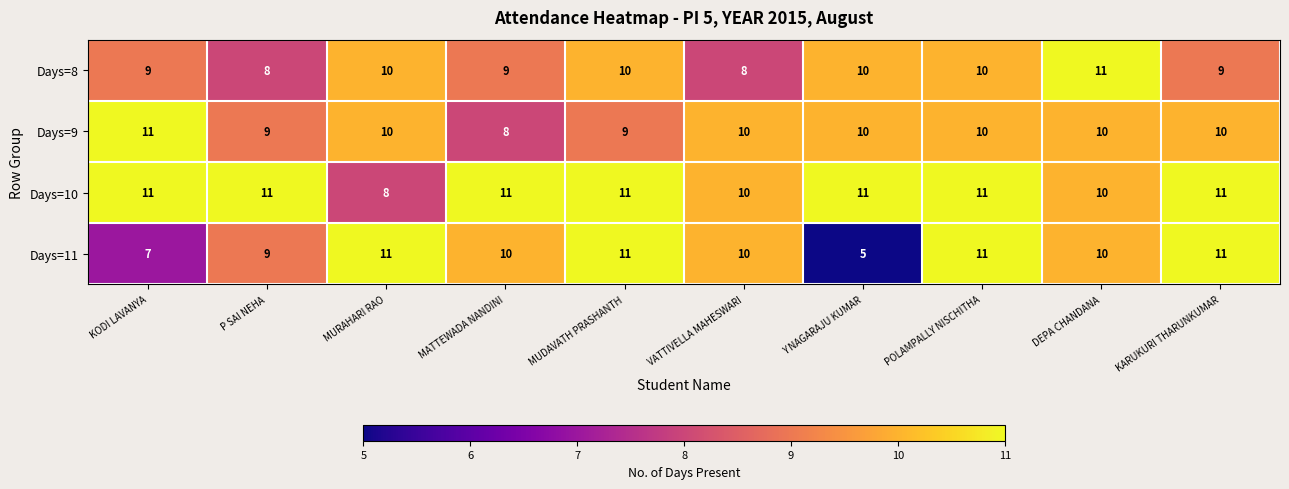

Is it true that Days=9 equals 11 at MATTEWADA NANDINI?

False